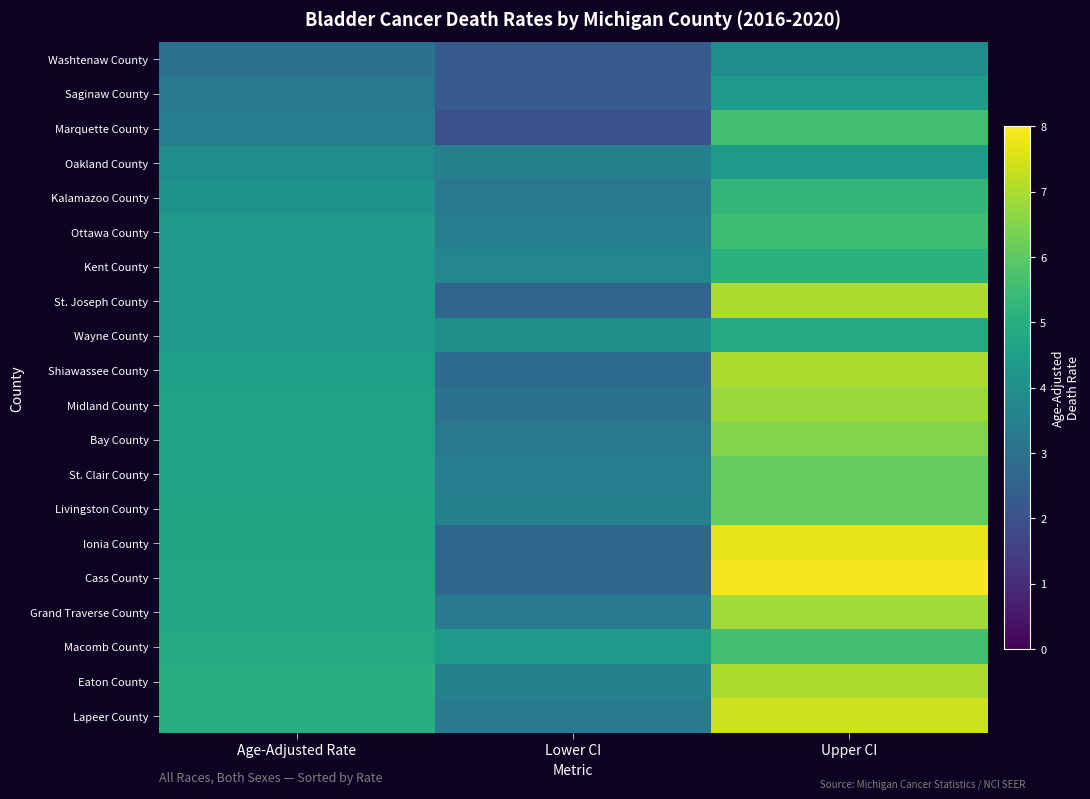

Reading left to right, what are all the values shown in this chart?

Washtenaw County: Age-Adjusted Rate=3.0	Lower CI=2.3	Upper CI=3.9
Saginaw County: Age-Adjusted Rate=3.2	Lower CI=2.3	Upper CI=4.4
Marquette County: Age-Adjusted Rate=3.4	Lower CI=2.0	Upper CI=5.6
Oakland County: Age-Adjusted Rate=3.9	Lower CI=3.5	Upper CI=4.4
Kalamazoo County: Age-Adjusted Rate=4.1	Lower CI=3.2	Upper CI=5.3
Ottawa County: Age-Adjusted Rate=4.3	Lower CI=3.4	Upper CI=5.5
Kent County: Age-Adjusted Rate=4.3	Lower CI=3.7	Upper CI=5.1
St. Joseph County: Age-Adjusted Rate=4.4	Lower CI=2.6	Upper CI=7.0
Wayne County: Age-Adjusted Rate=4.4	Lower CI=4.0	Upper CI=4.9
Shiawassee County: Age-Adjusted Rate=4.5	Lower CI=2.8	Upper CI=7.0
Midland County: Age-Adjusted Rate=4.6	Lower CI=3.0	Upper CI=6.8
Bay County: Age-Adjusted Rate=4.6	Lower CI=3.2	Upper CI=6.5
St. Clair County: Age-Adjusted Rate=4.6	Lower CI=3.4	Upper CI=6.1
Livingston County: Age-Adjusted Rate=4.7	Lower CI=3.5	Upper CI=6.1
Ionia County: Age-Adjusted Rate=4.7	Lower CI=2.7	Upper CI=7.7
Cass County: Age-Adjusted Rate=4.8	Lower CI=2.7	Upper CI=7.9
Grand Traverse County: Age-Adjusted Rate=4.8	Lower CI=3.3	Upper CI=6.9
Macomb County: Age-Adjusted Rate=4.9	Lower CI=4.4	Upper CI=5.6
Eaton County: Age-Adjusted Rate=5.0	Lower CI=3.5	Upper CI=7.0
Lapeer County: Age-Adjusted Rate=5.0	Lower CI=3.3	Upper CI=7.4